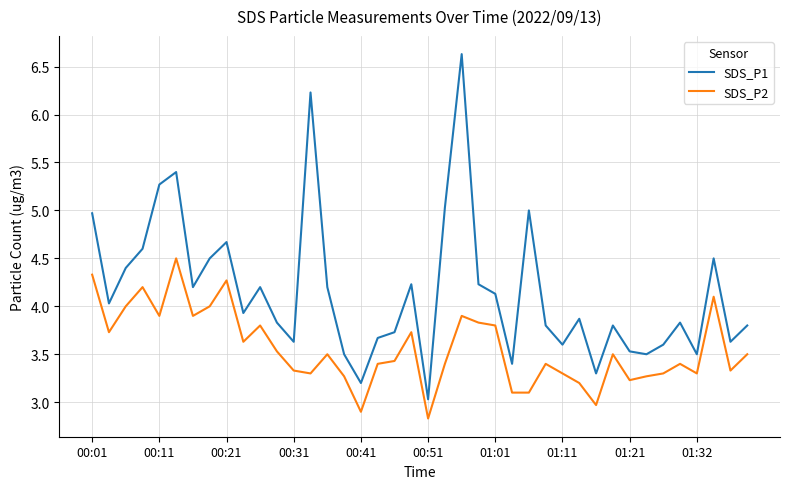

What is the lowest value of the SDS_P2 series?

2.8